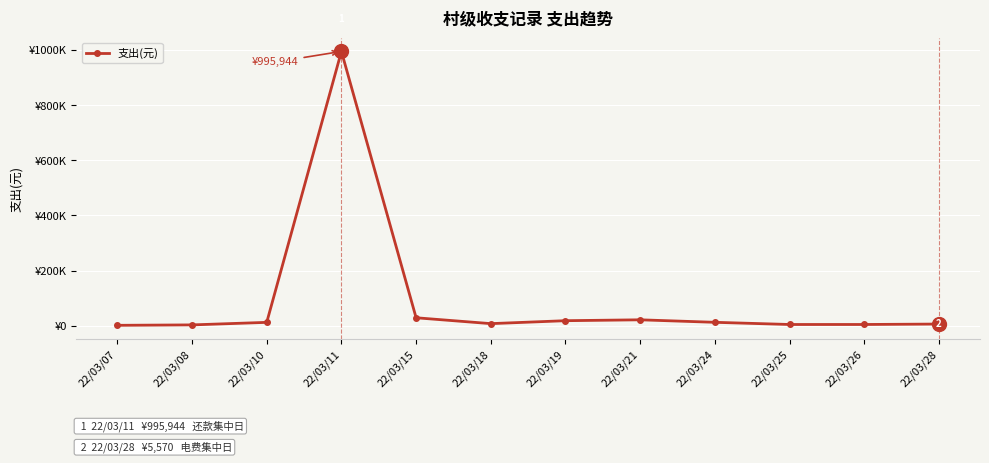

What is the change in value from 22/03/19 to 22/03/26?

-13779.0